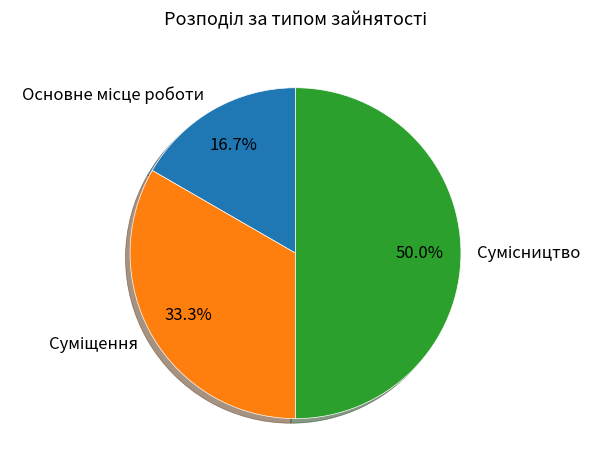

Which has a higher value, Суміщення or Сумісництво?

Сумісництво